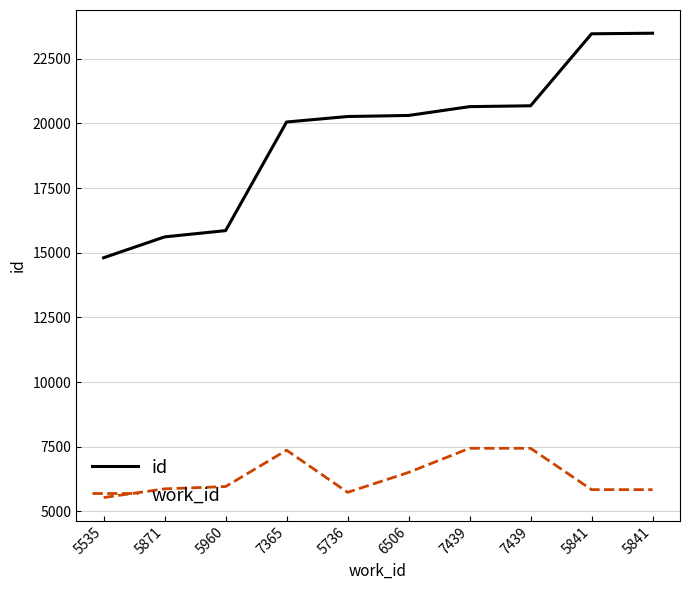

List the series in order of their overall mean, lowest first.

work_id, id